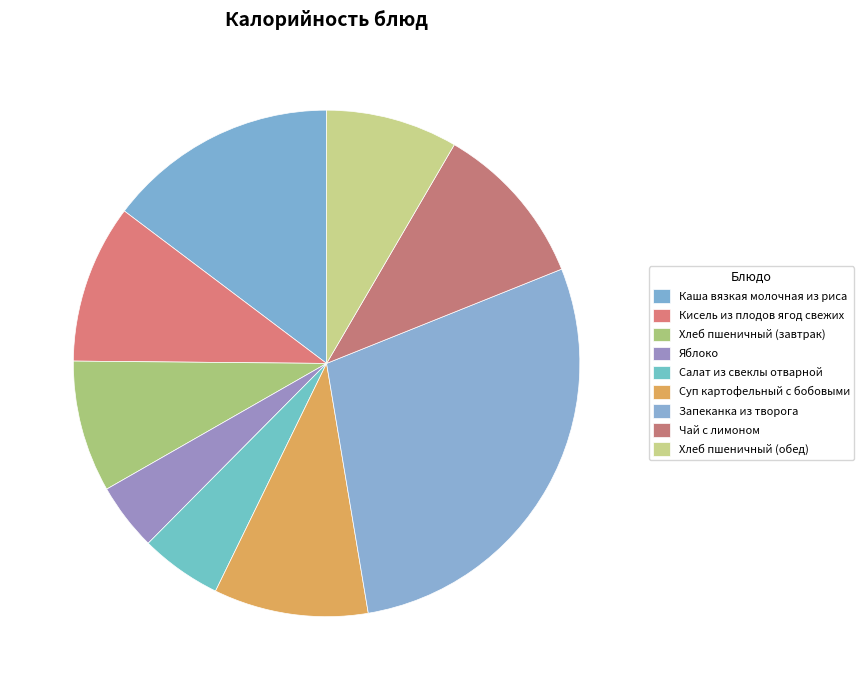

Which slice is the smallest?

Яблоко